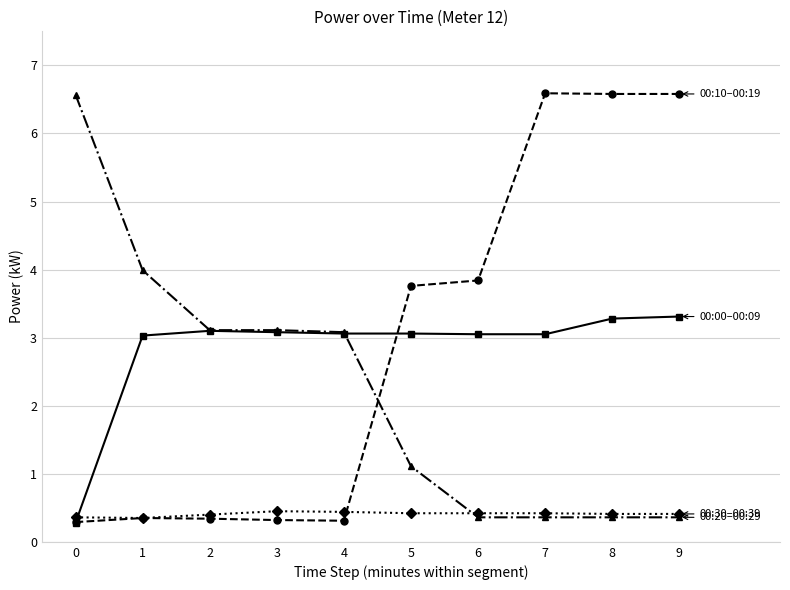

What is the total value across all series at 4?

6.9